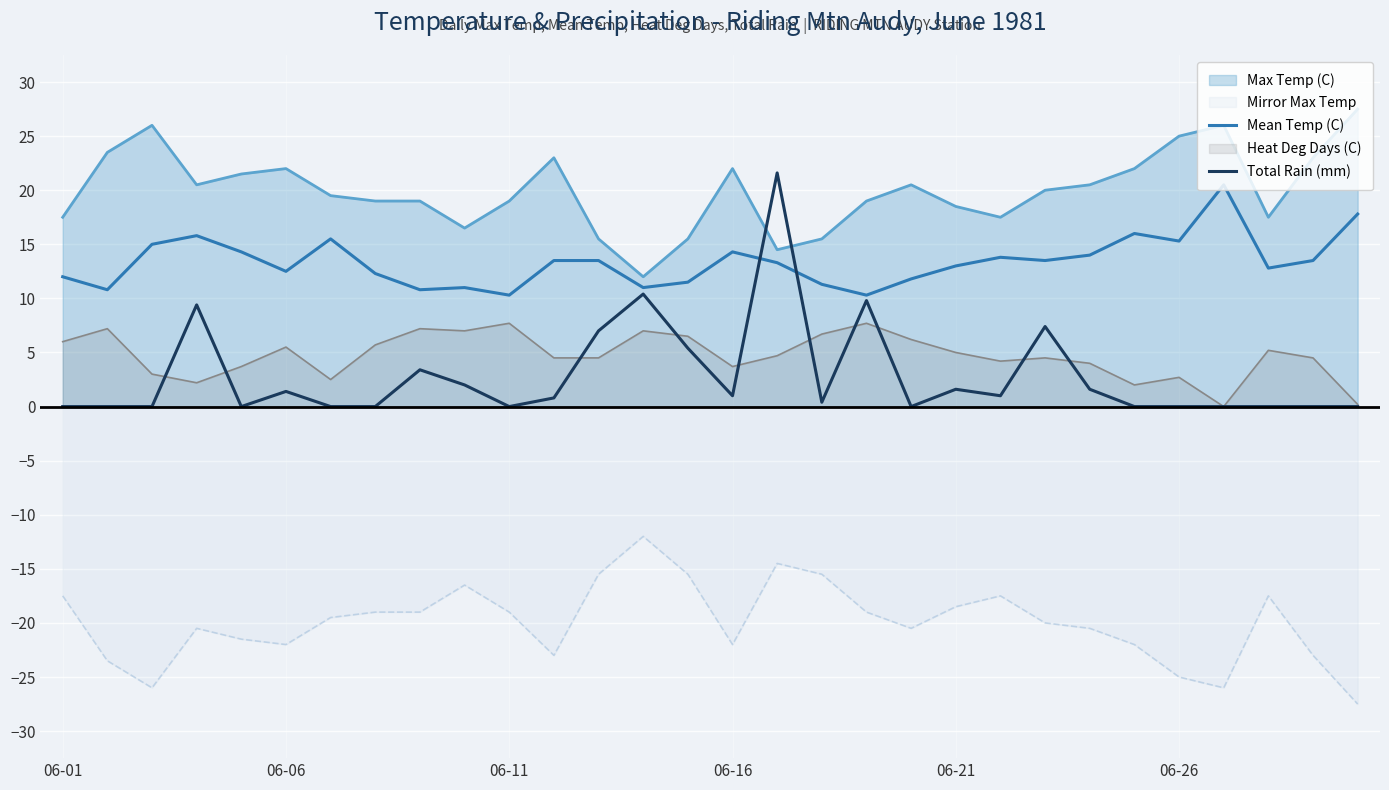

Does the chart display data point markers on the line(s)?

No